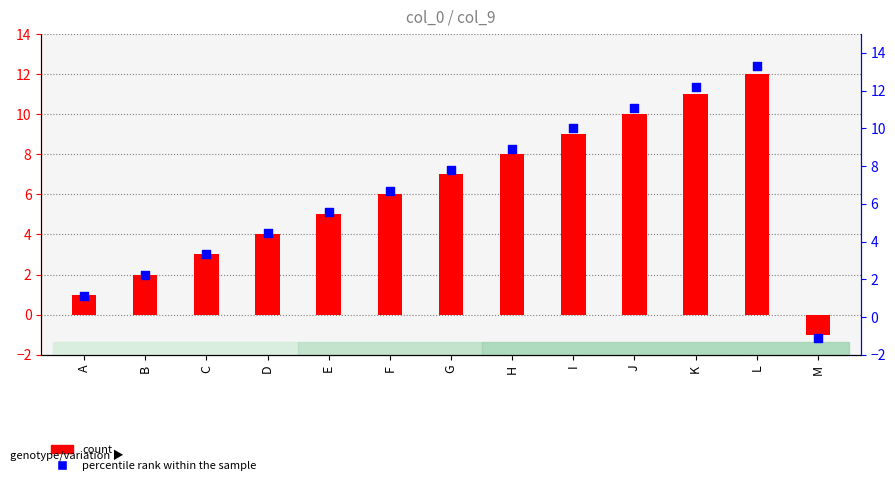

What are all the series names shown in the legend?

count, percentile rank within the sample